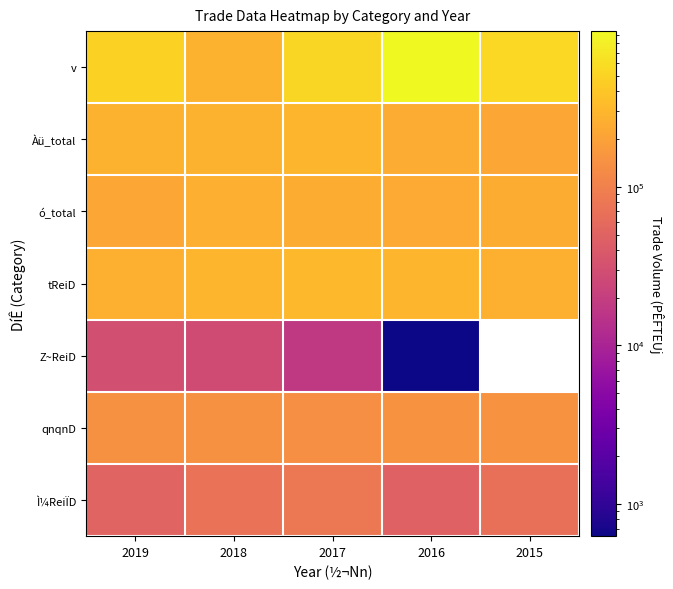

Which category has the lowest value across all series?

2016